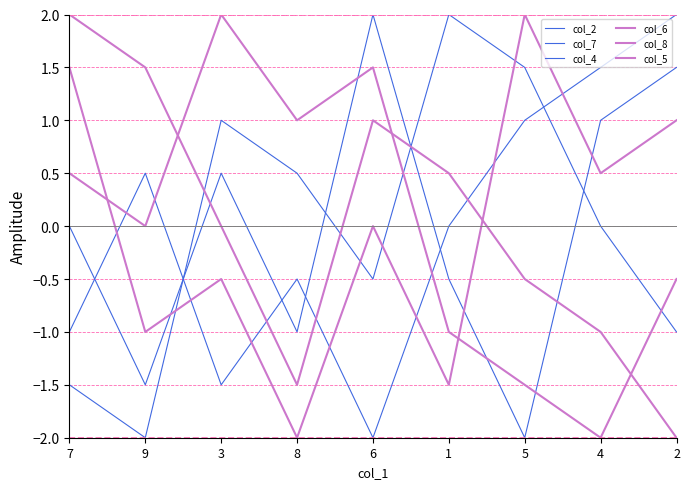

Rank the categories by col_5 value from lowest to highest.

8, 1, 9, 3, 6, 4, 2, 7, 5